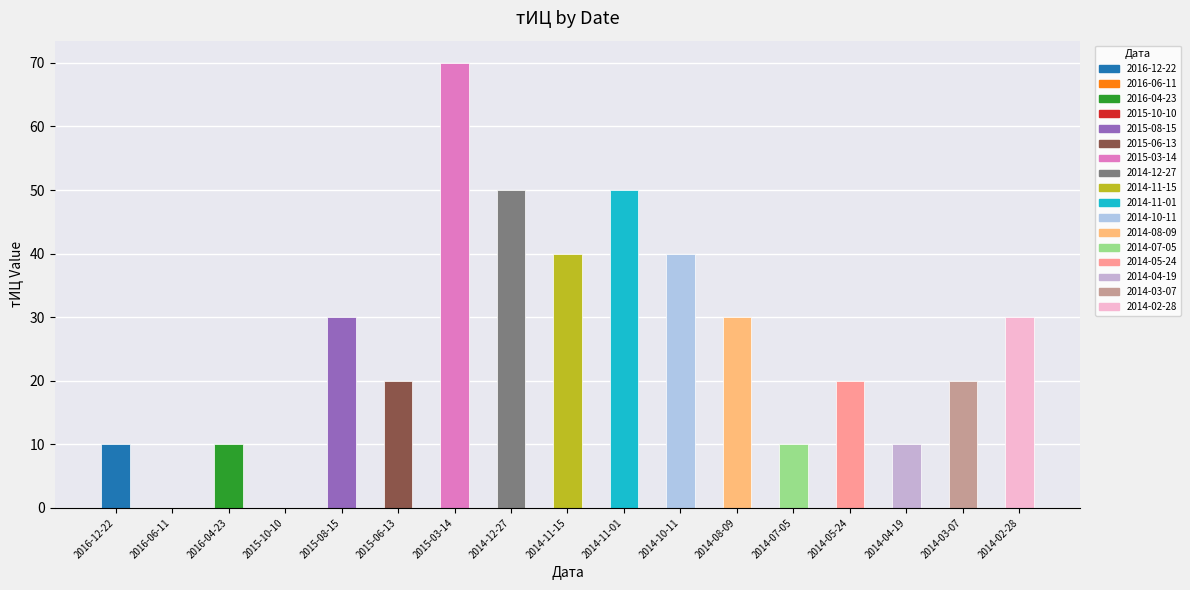

True or false: the data shows 52 at 2014-10-11.

False